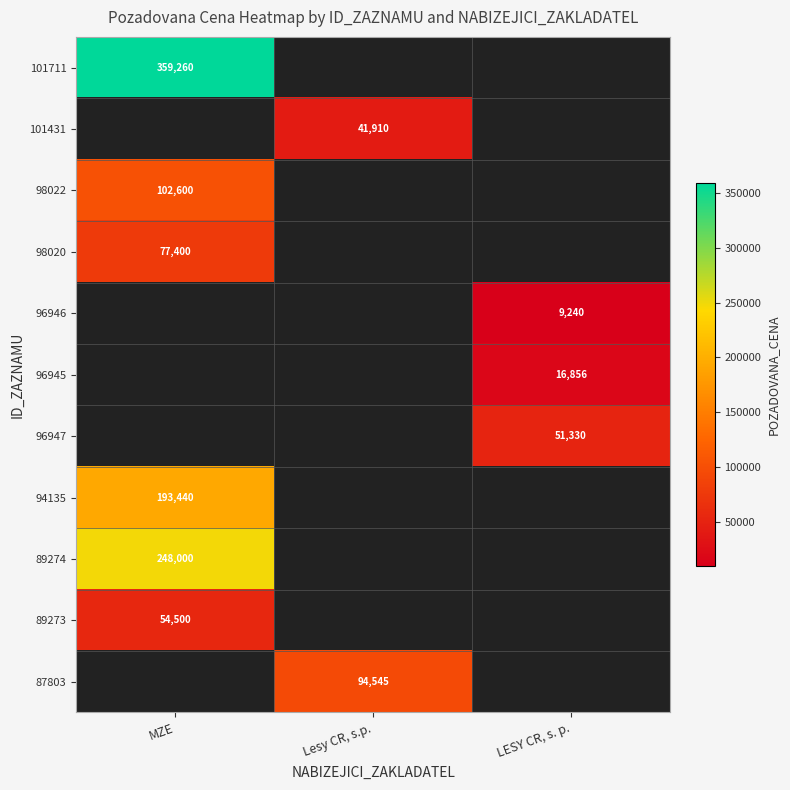

What is the difference between the highest and lowest values at MZE?

304760.0